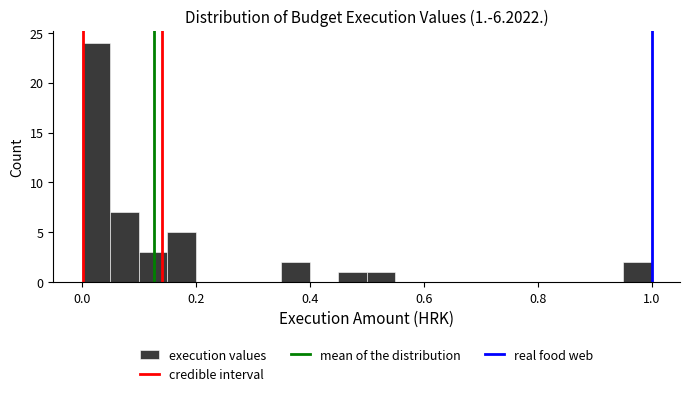

Read against the x-axis, roughly where is the centre of the tallest bar?

0.02